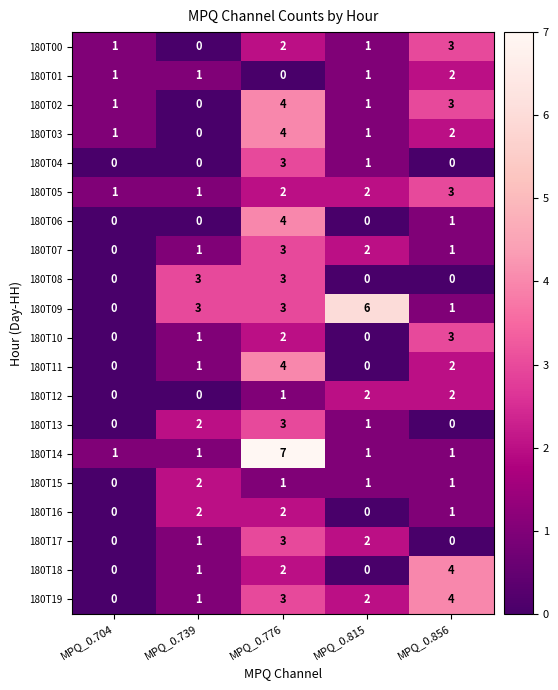

What is the greatest value displayed?

7